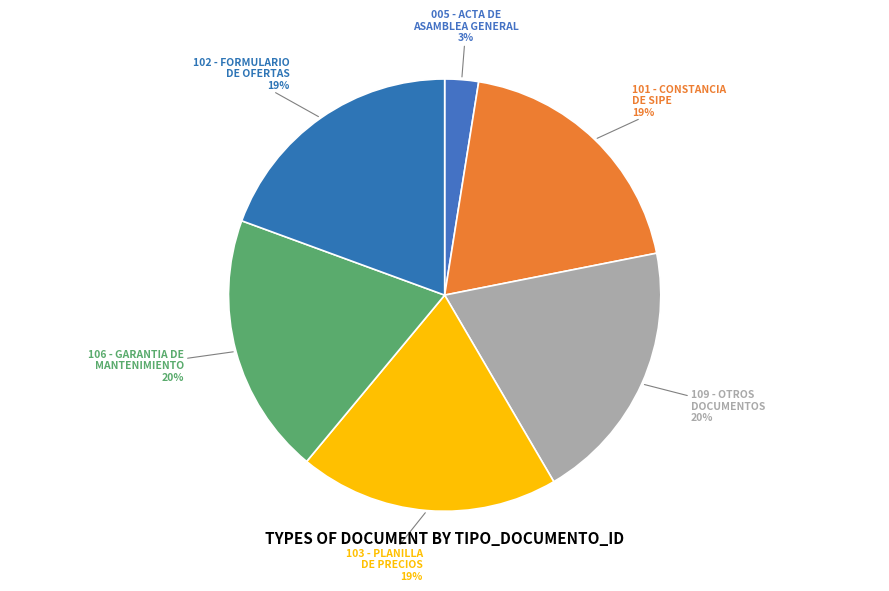

Does 102 - FORMULARIO DE OFERTAS account for over 50% of the chart?

No